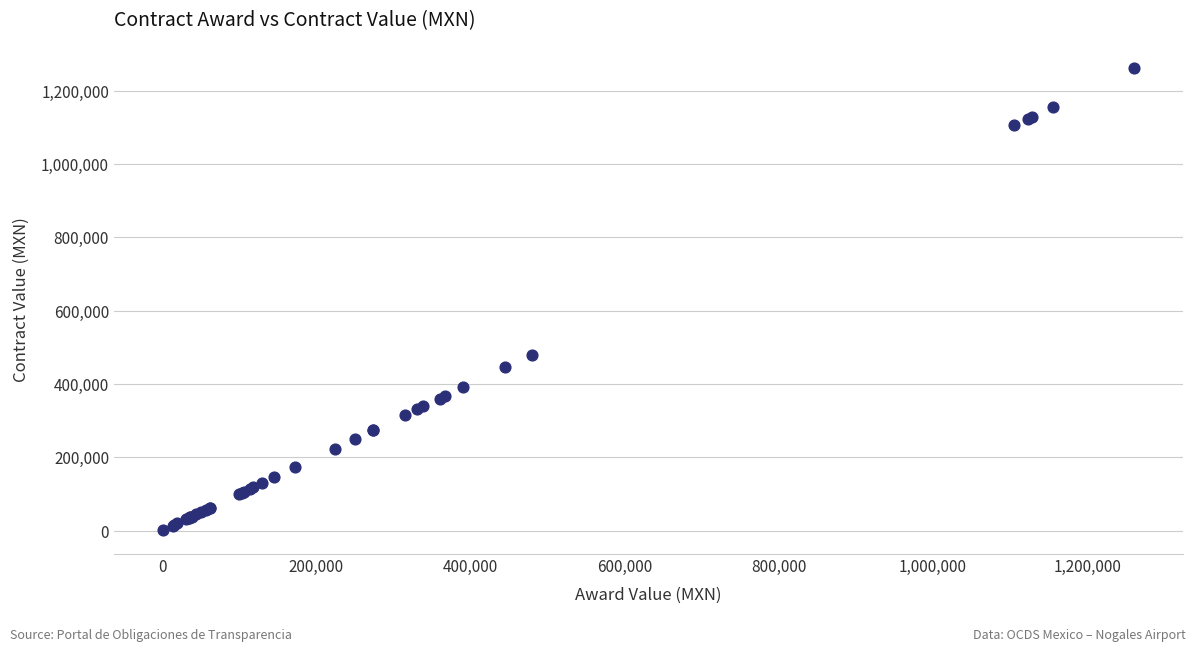

What Y value in the scatter plot is closest to 630857?

479143.8